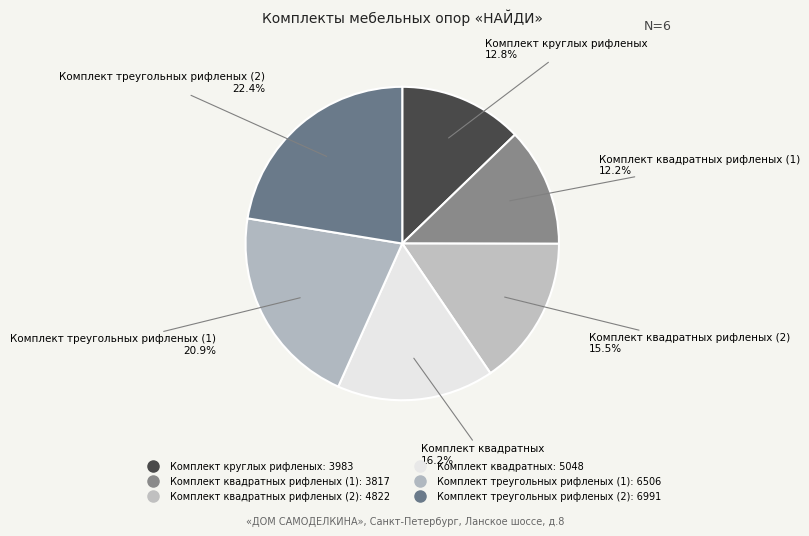

Count the number of slices in the pie.

6